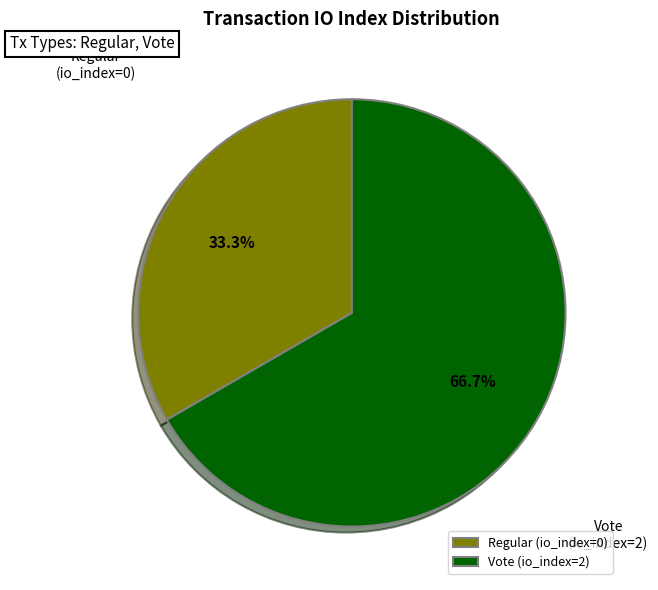

How many slices are in this pie chart?

2